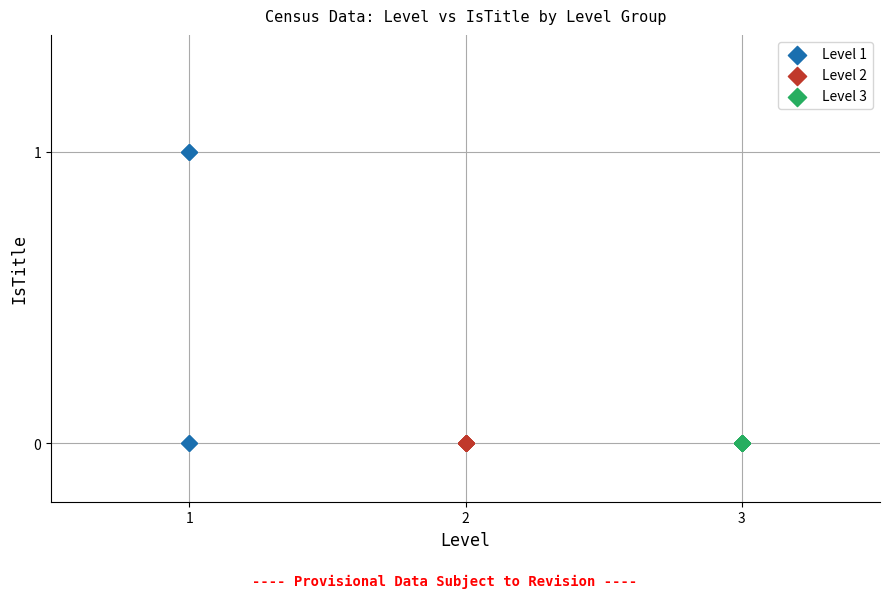

Which series reaches the maximum Y coordinate?

Level 1